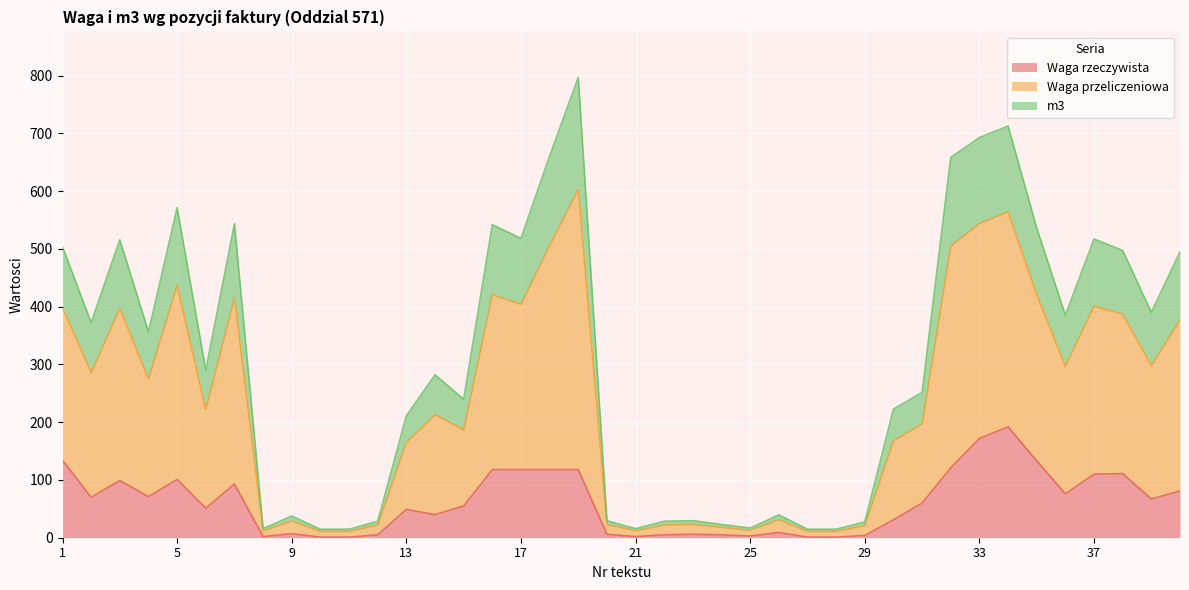

In Waga przeliczeniowa, how many points are higher than both neighbors (excluding endpoints)?

11